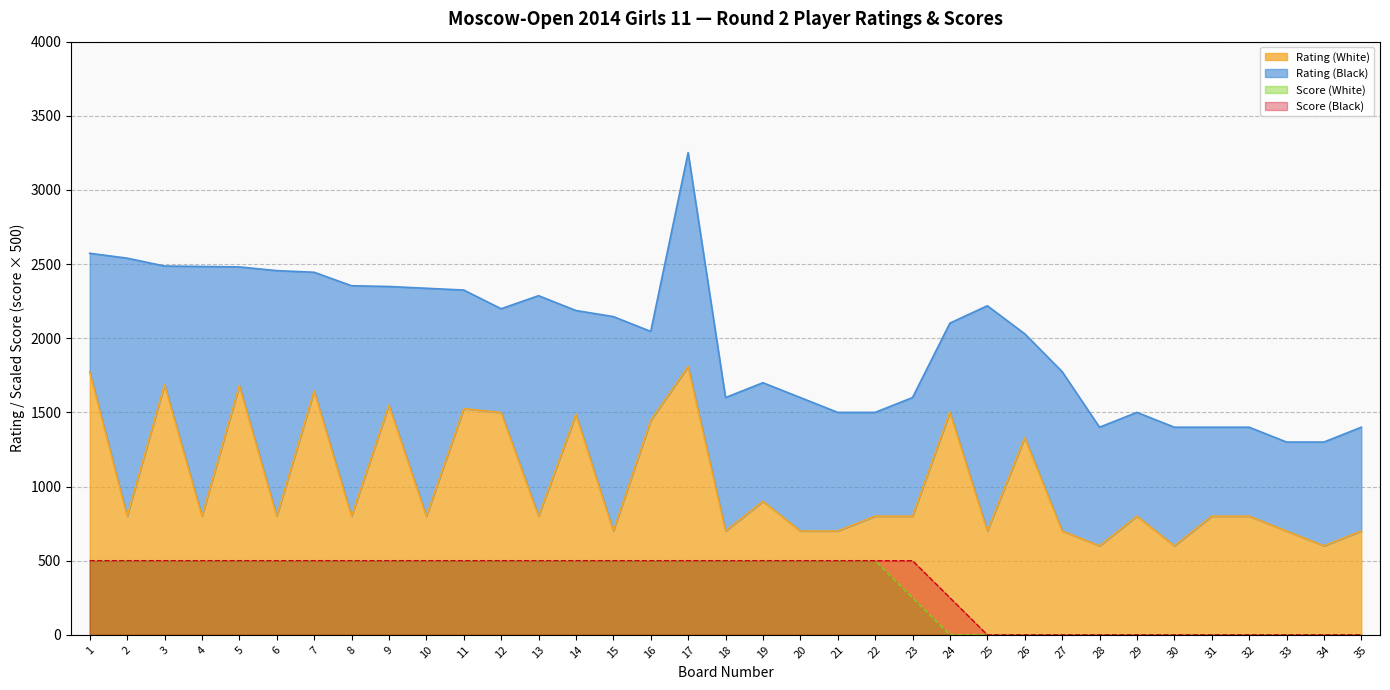

Between 15 and 29, which series saw the biggest shift?

Score (White)